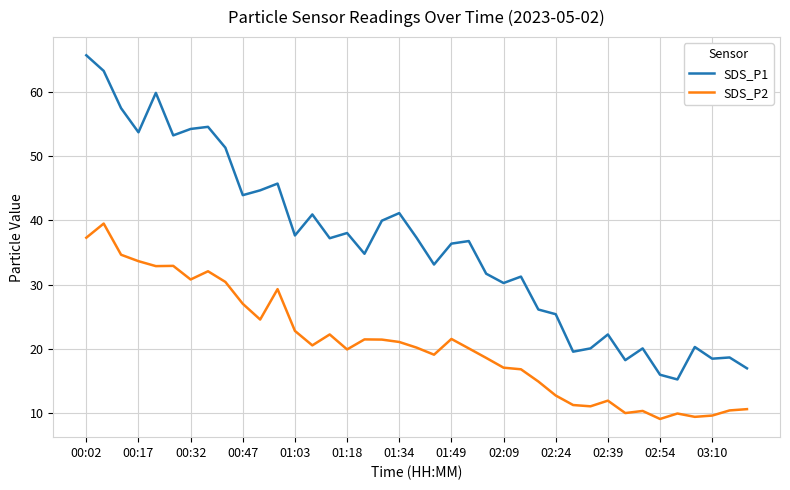

What is the average value of the SDS_P1 series?

36.2